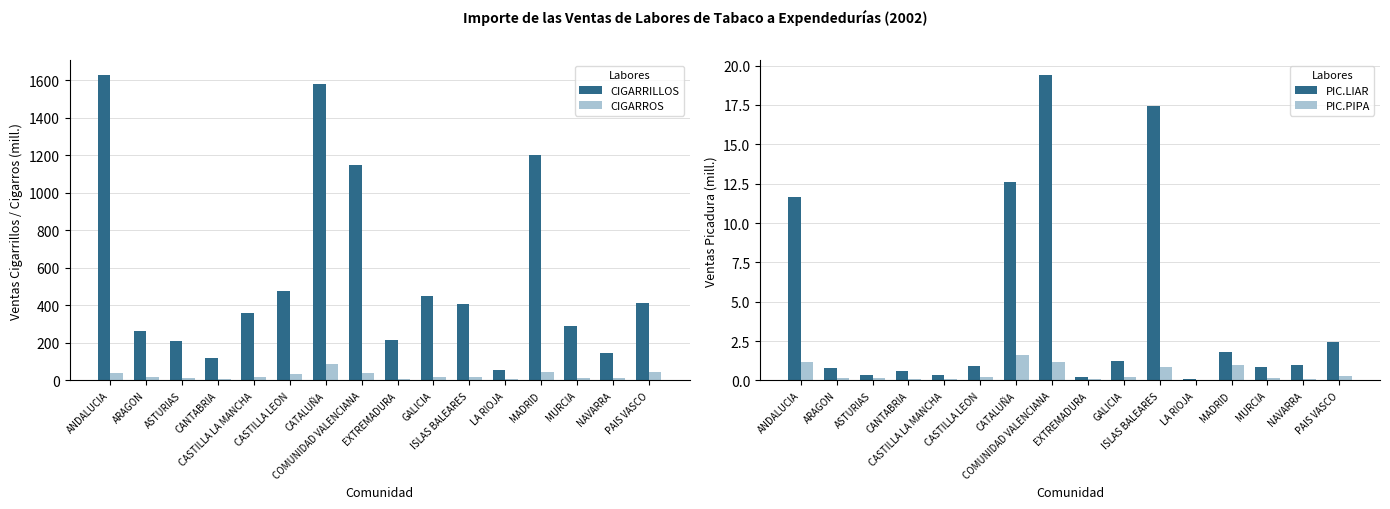

What is the difference between the maximum and minimum values in the PIC.LIAR series?

19.3